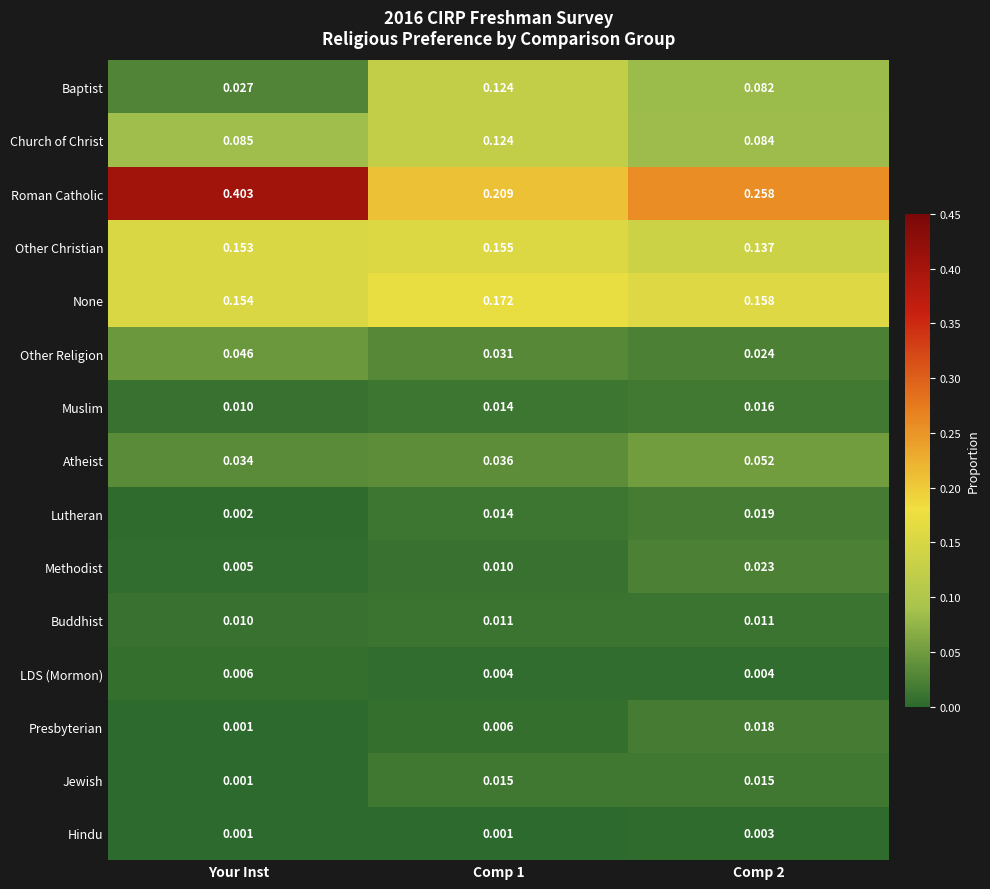

At Comp 2, list the series in order from smallest to largest.

Hindu, LDS (Mormon), Buddhist, Jewish, Muslim, Presbyterian, Lutheran, Methodist, Other Religion, Atheist, Baptist, Church of Christ, Other Christian, None, Roman Catholic